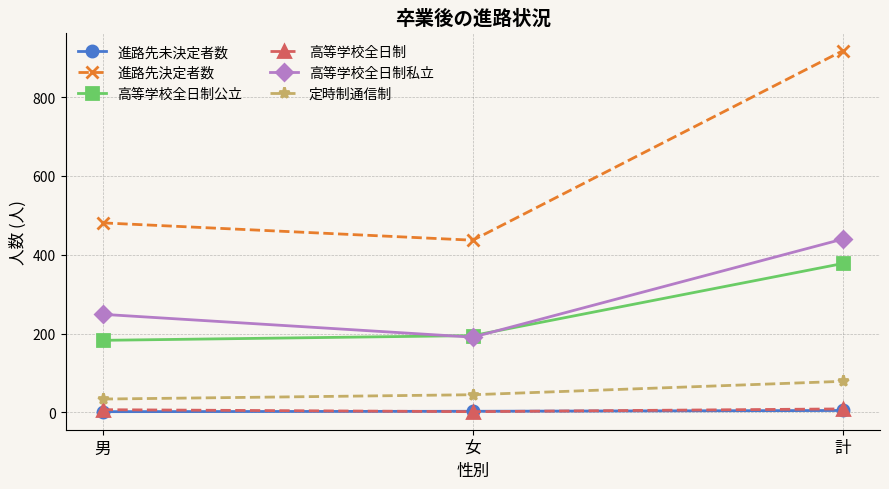

Count the number of categories in the chart.

3